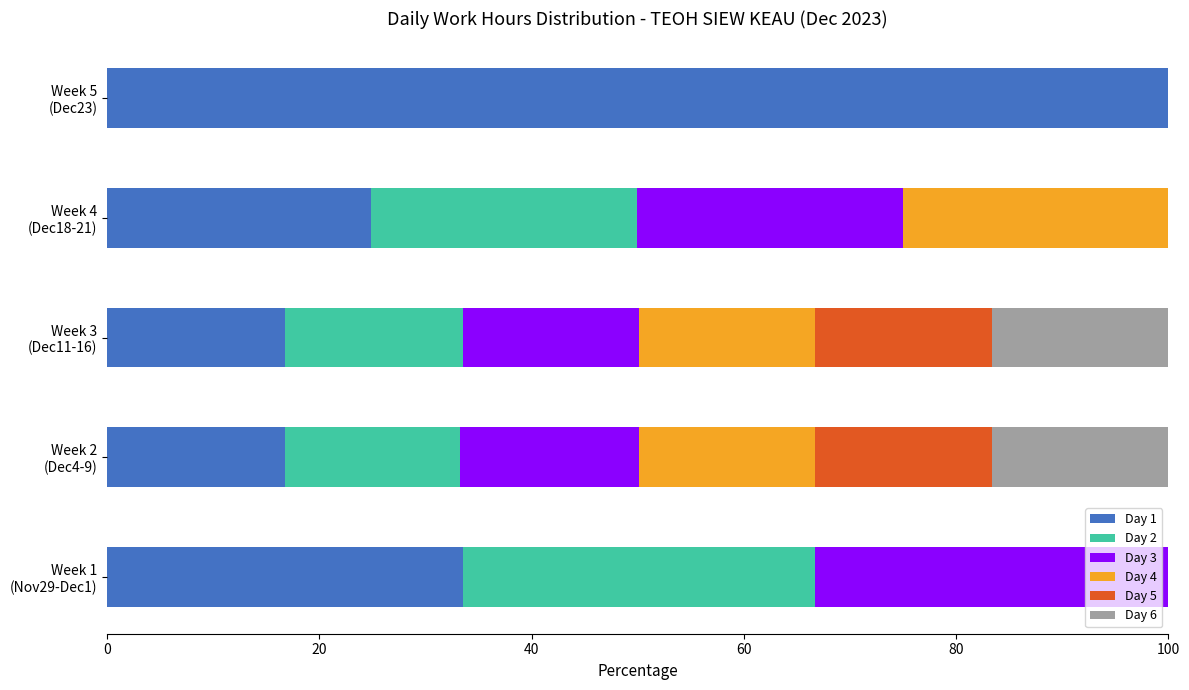

List the series in order of their peak value, highest first.

Day 1, Day 3, Day 2, Day 4, Day 5, Day 6